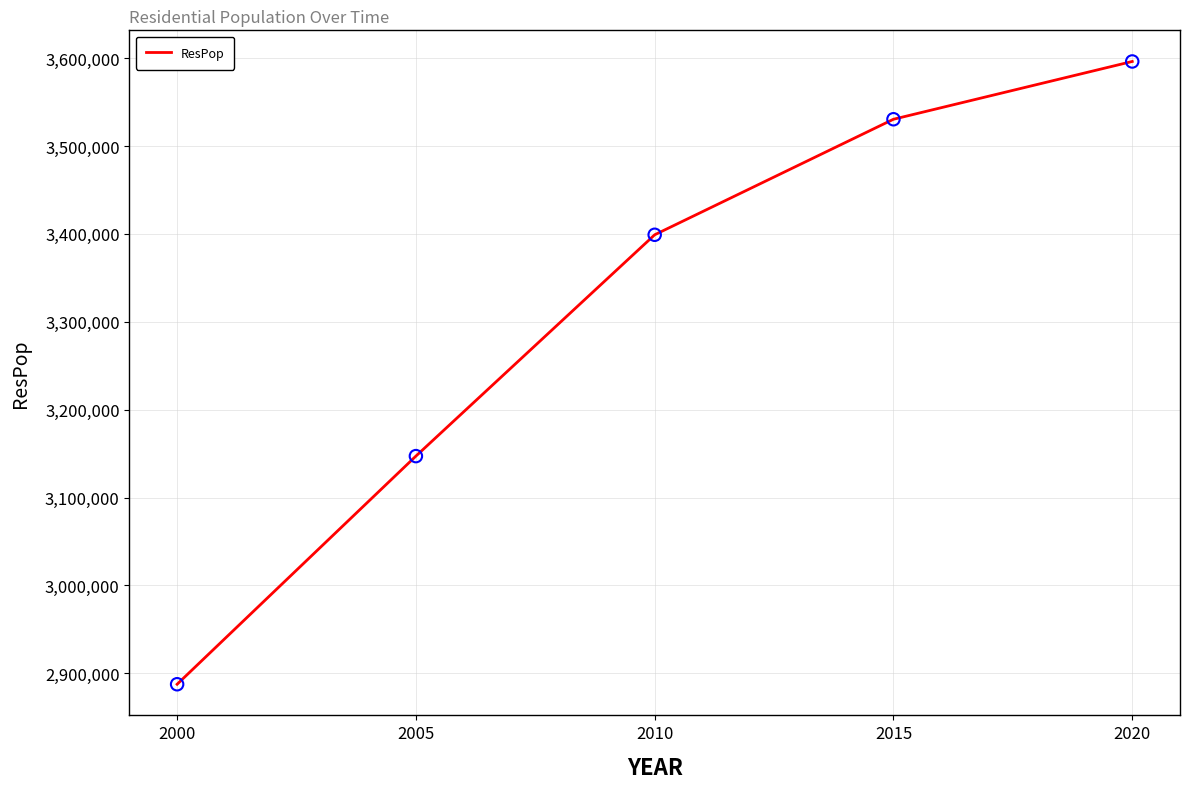

Approximately how many times larger is the value at 2010 compared to 2005?

1.1